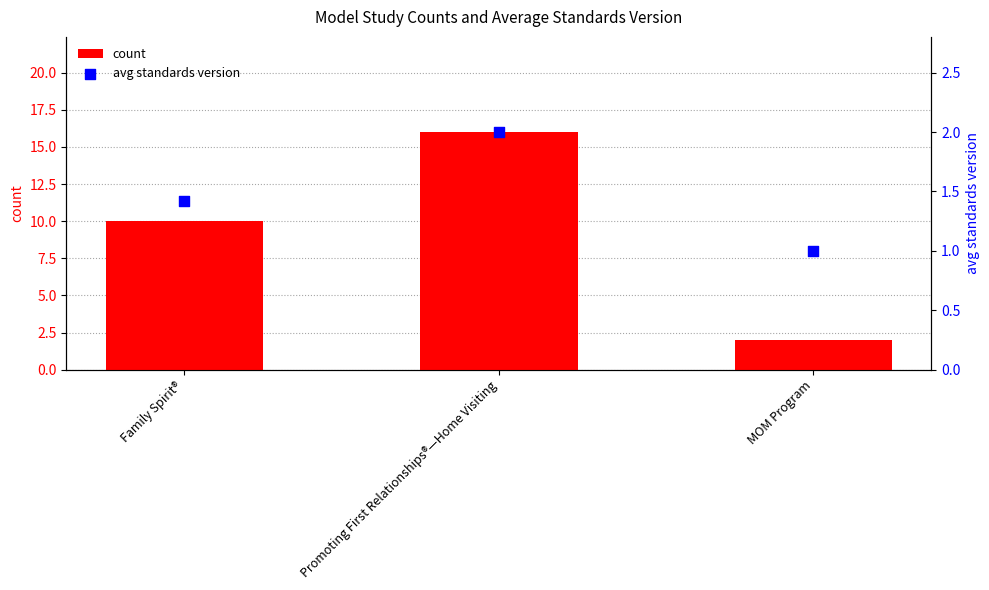

At which category is the sum across all series the highest?

Promoting First Relationships®—Home Visiting